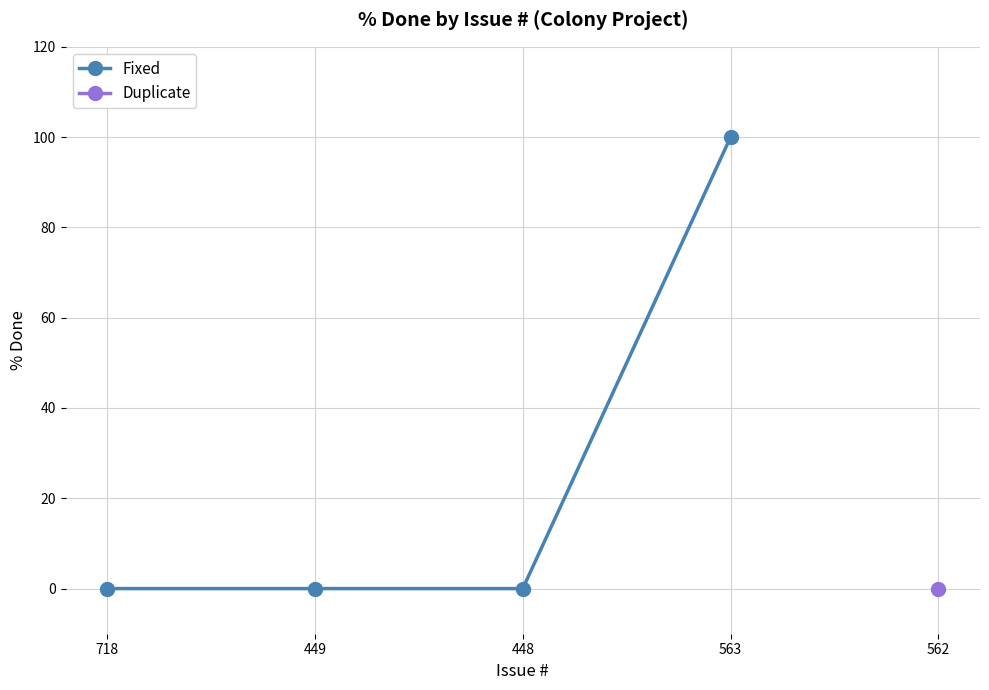

The value of Fixed at 448 is 69. True or false?

False